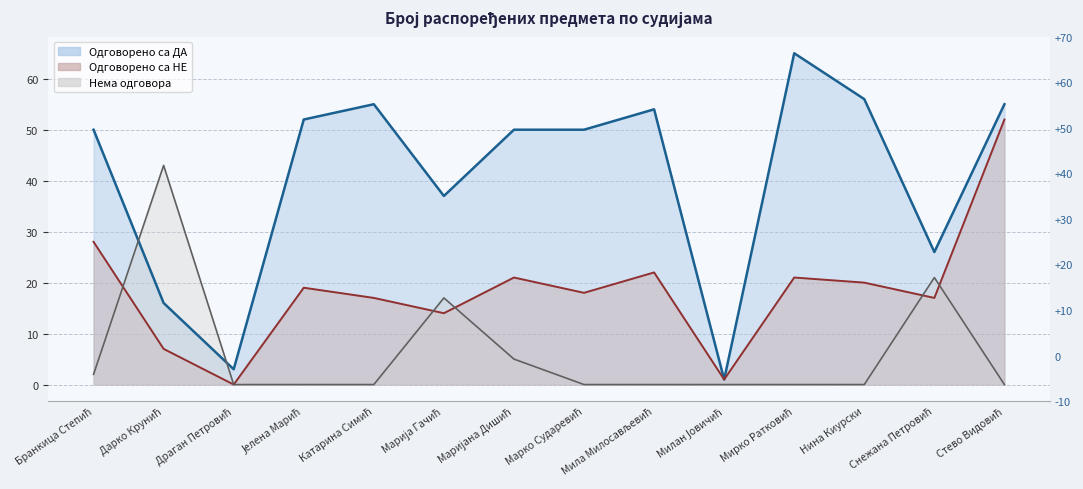

Which series changed the most between Бранкица Степић and Марија Гачић?

Нема одговора